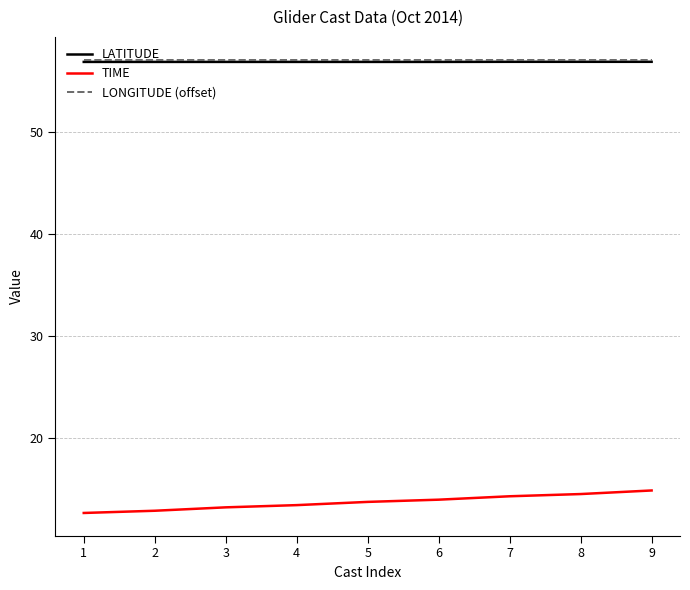

True or false: LATITUDE and TIME cross at least once.

False